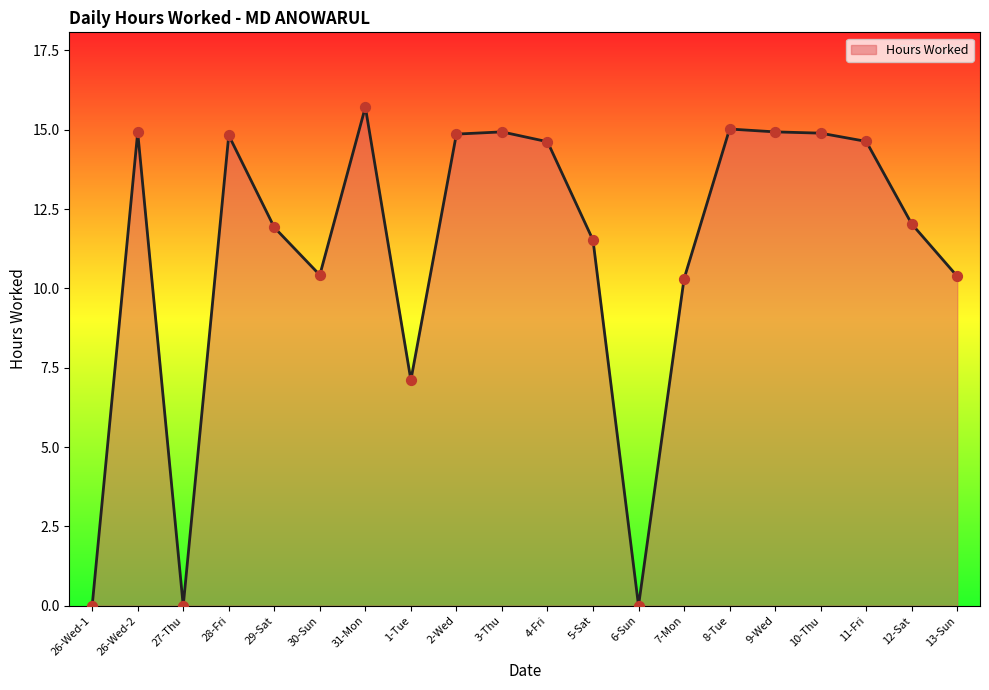

Approximately how many times larger is the value at 26-Wed-2 compared to 7-Mon?

1.4